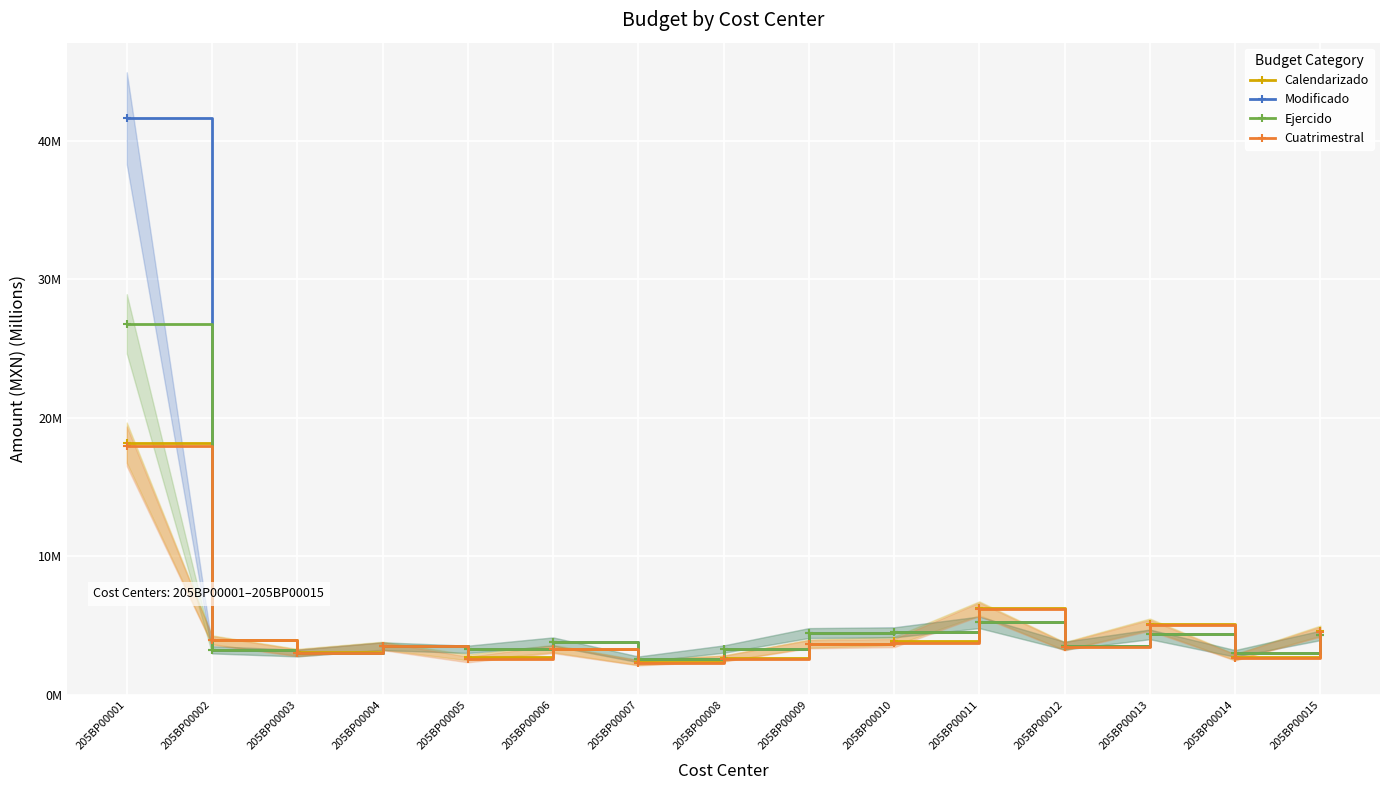

The Calendarizado series shows 3.5 at 205BP00011. True or false?

False